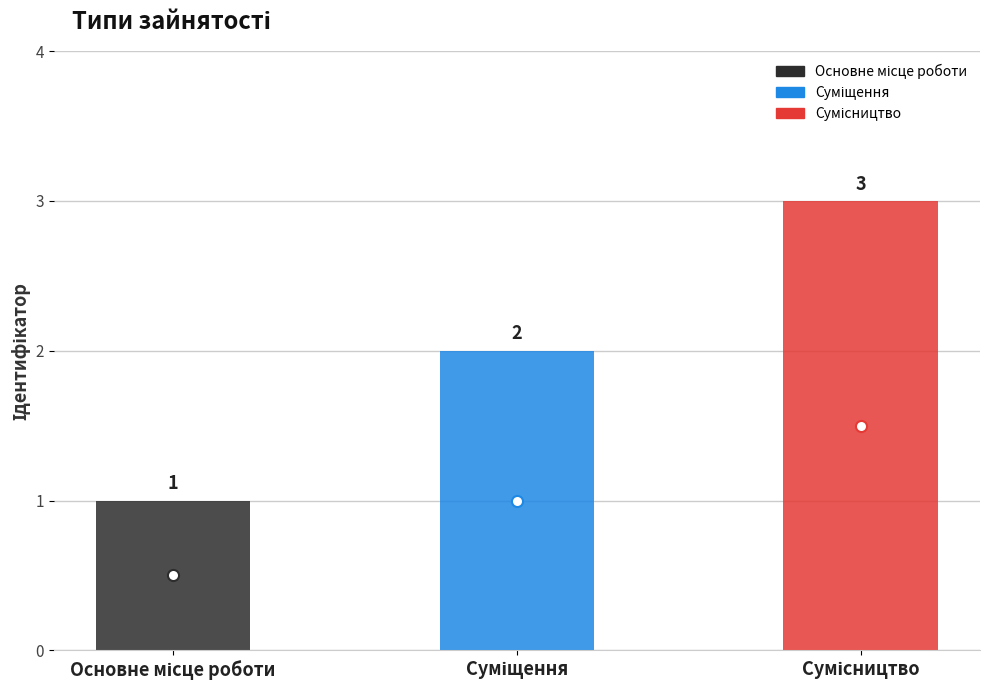

The chart shows a value of 0 at Основне місце роботи. True or false?

False